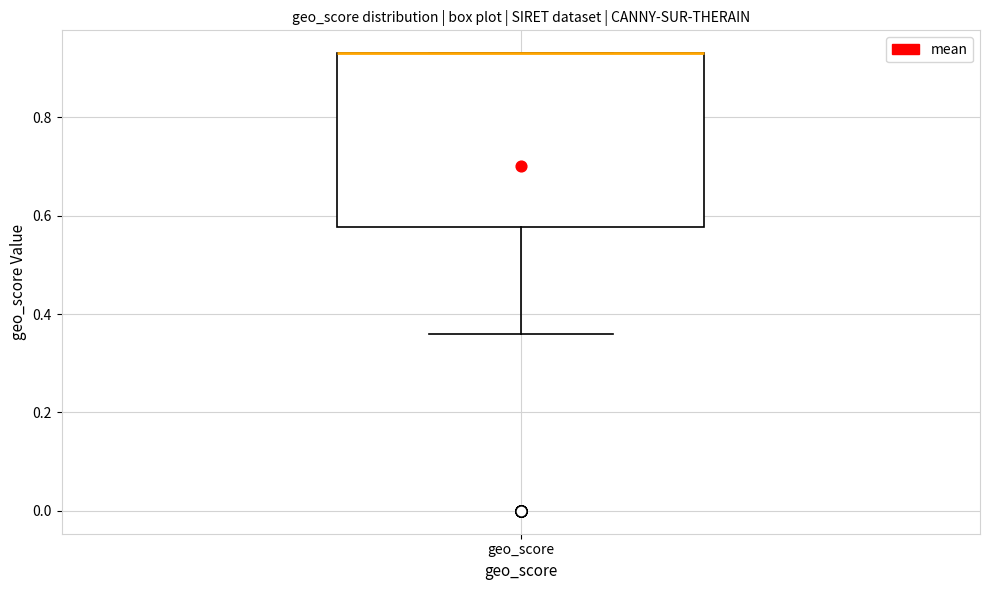

Read this box plot against the y-axis: the position of the median line, the range covered by the box, and the ends of both whiskers. The values are not printed on the chart, so give them approximately, as read against the axis.

median 0.94 (drawn on the box's upper edge), box 0.58 to 0.94, whiskers 0.36 to 0.94